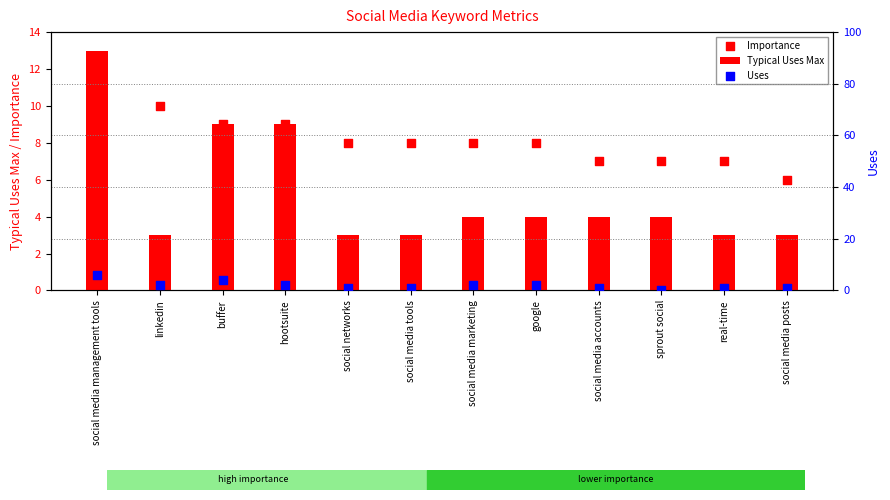

What is the total value across all series at social media accounts?

12